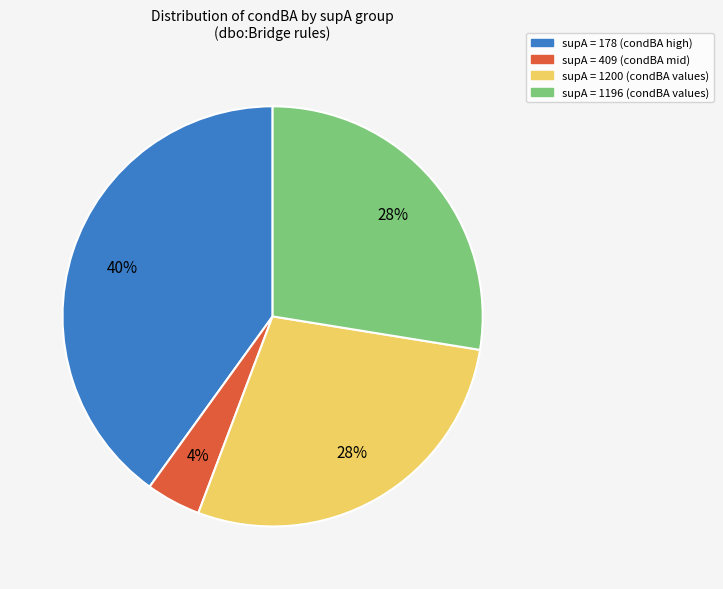

How many segments does this pie chart have?

4